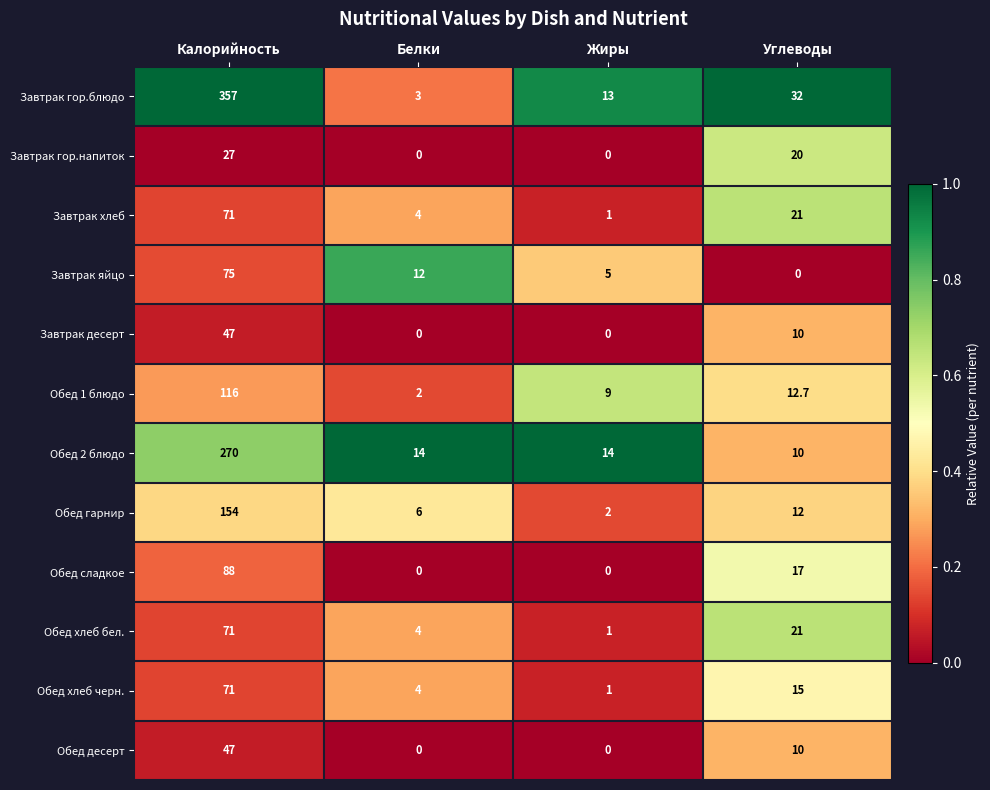

Which series changed the most between Калорийность and Жиры?

Завтрак гор.блюдо